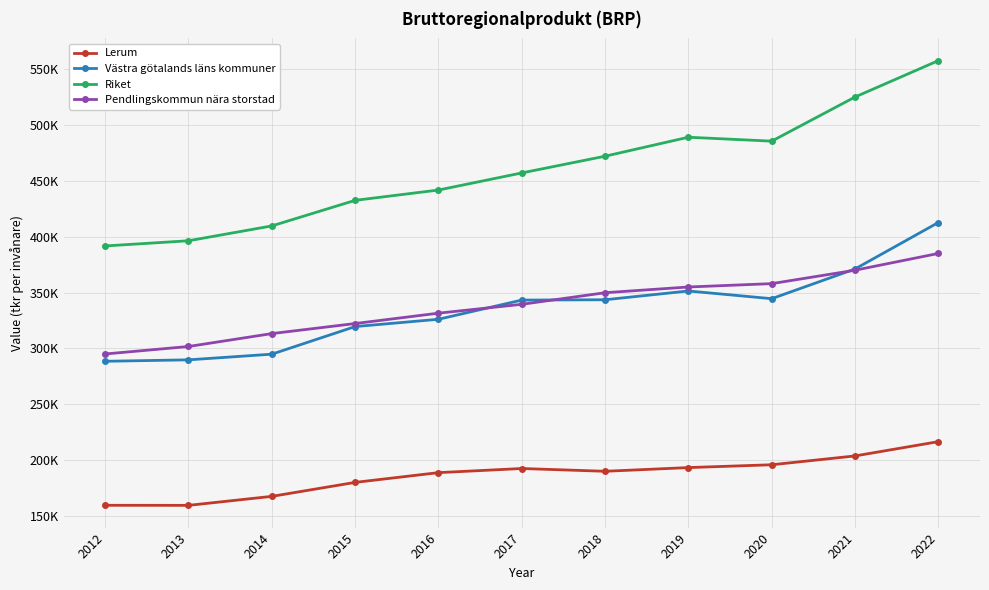

True or false: Pendlingskommun nära storstad and Västra götalands läns kommuner intersect in this chart.

True